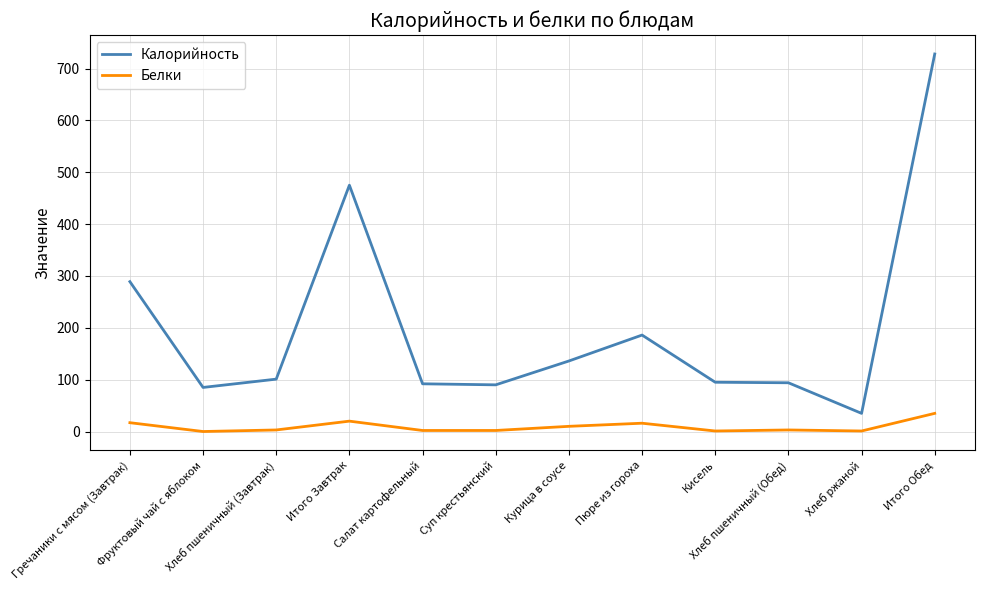

List the series in order of their overall mean, highest first.

Калорийность, Белки